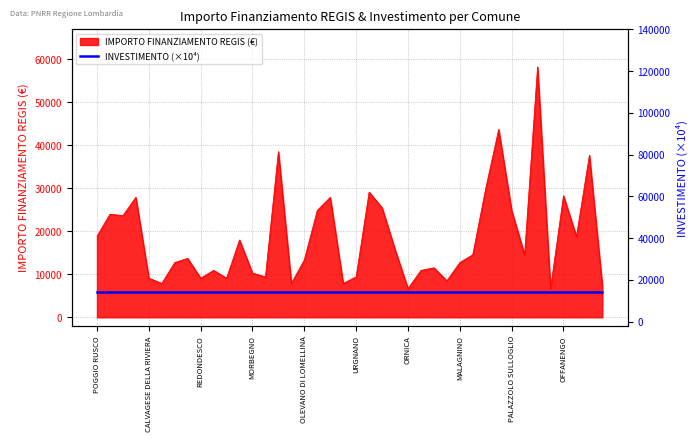

What is the highest value of the IMPORTO FINANZIAMENTO REGIS (€) series?

58272